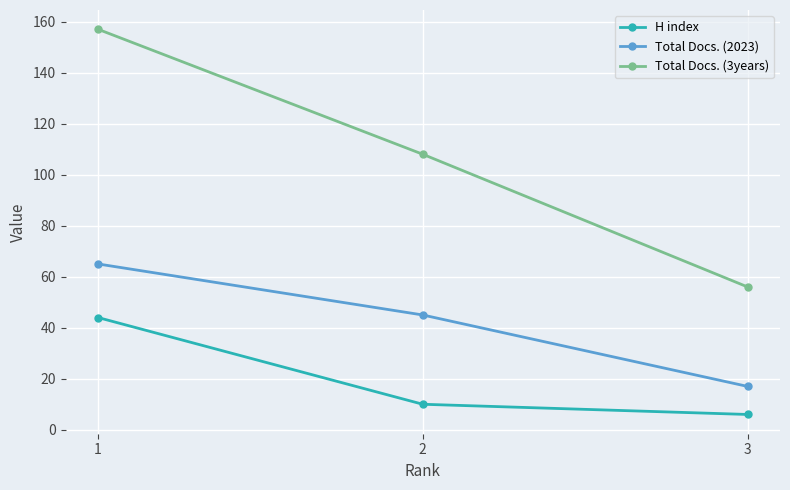

Reading left to right, what are all the values shown in this chart?

H index: 44	10	6
Total Docs. (2023): 65	45	17
Total Docs. (3years): 157	108	56